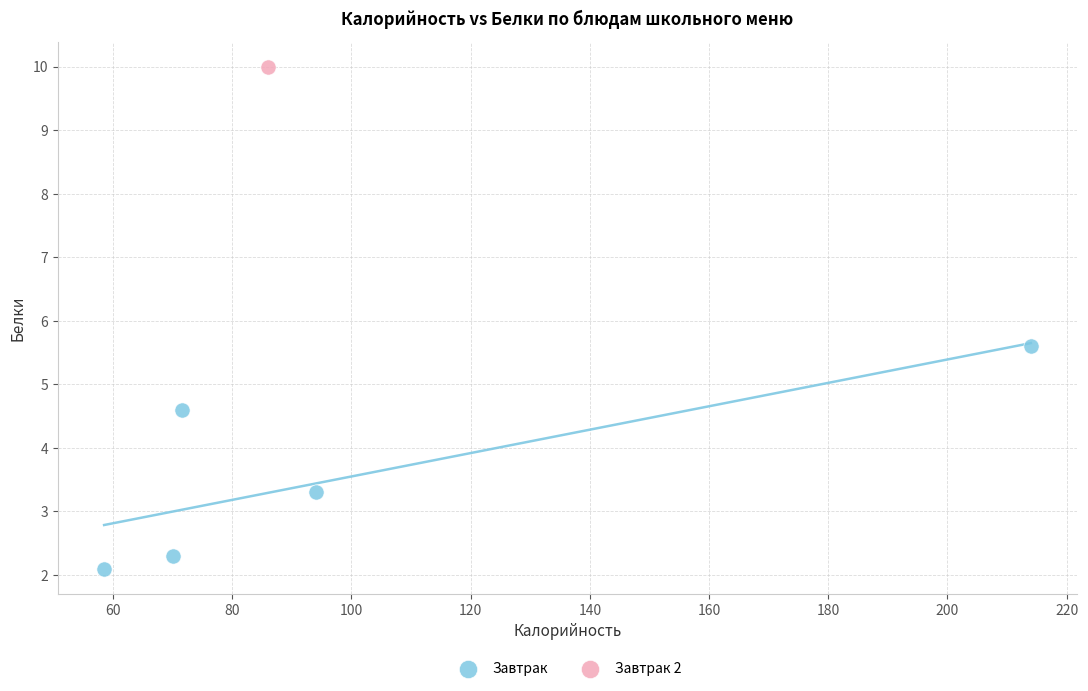

What are all the series names shown in the legend?

Завтрак, Завтрак 2